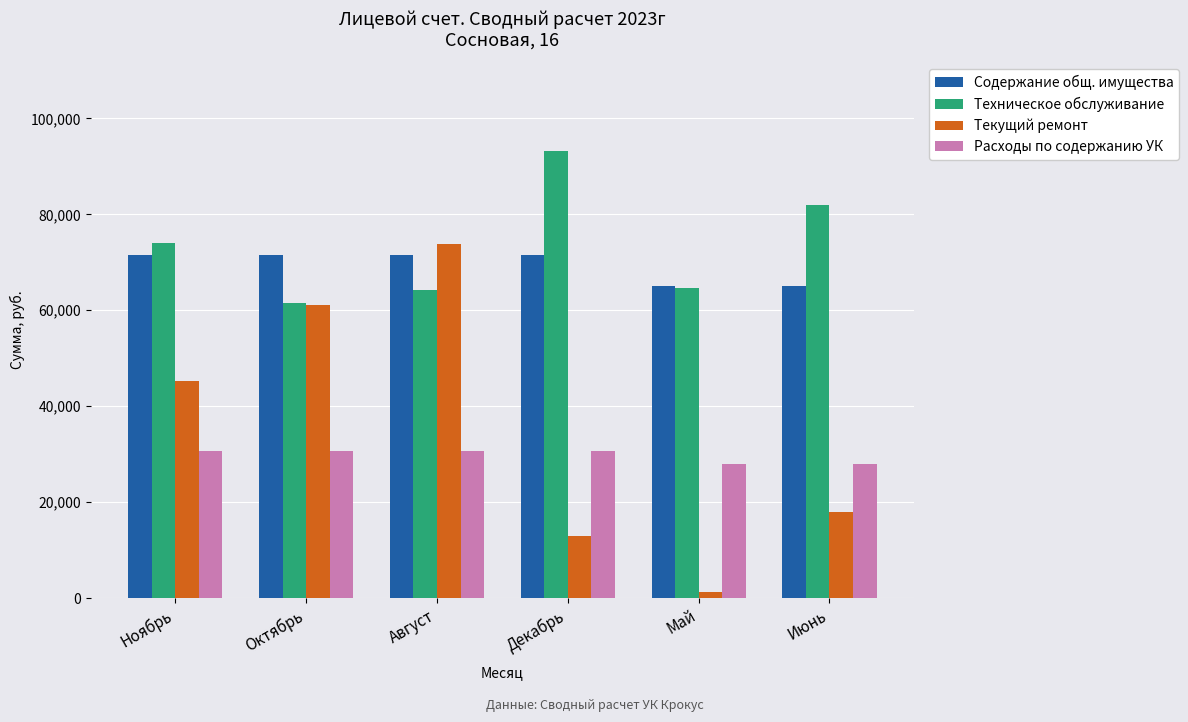

Which series has the largest total across all categories?

Техническое обслуживание